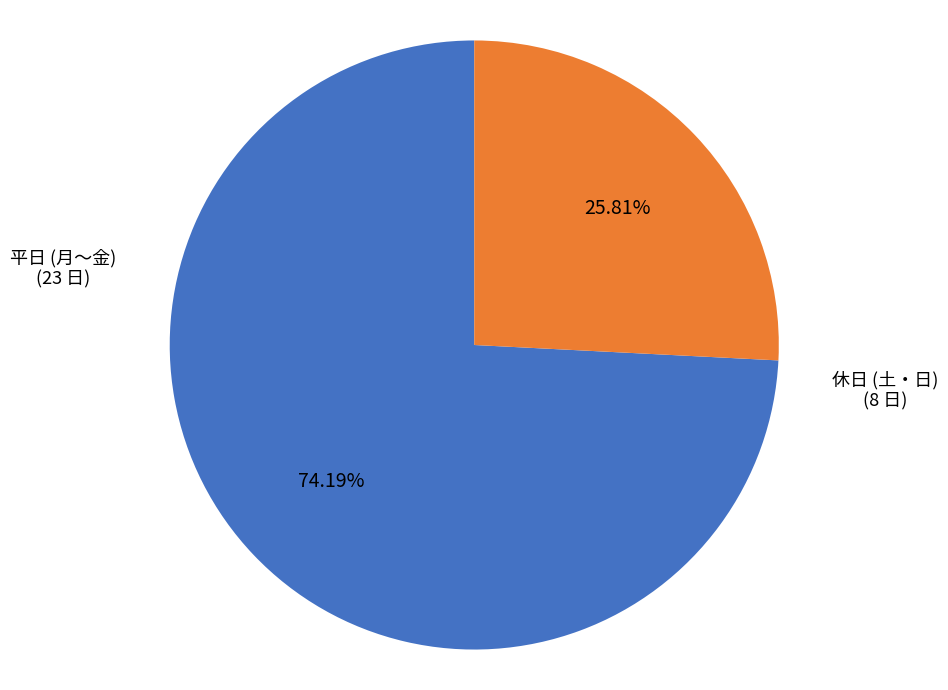

Does any single category account for the majority?

Yes